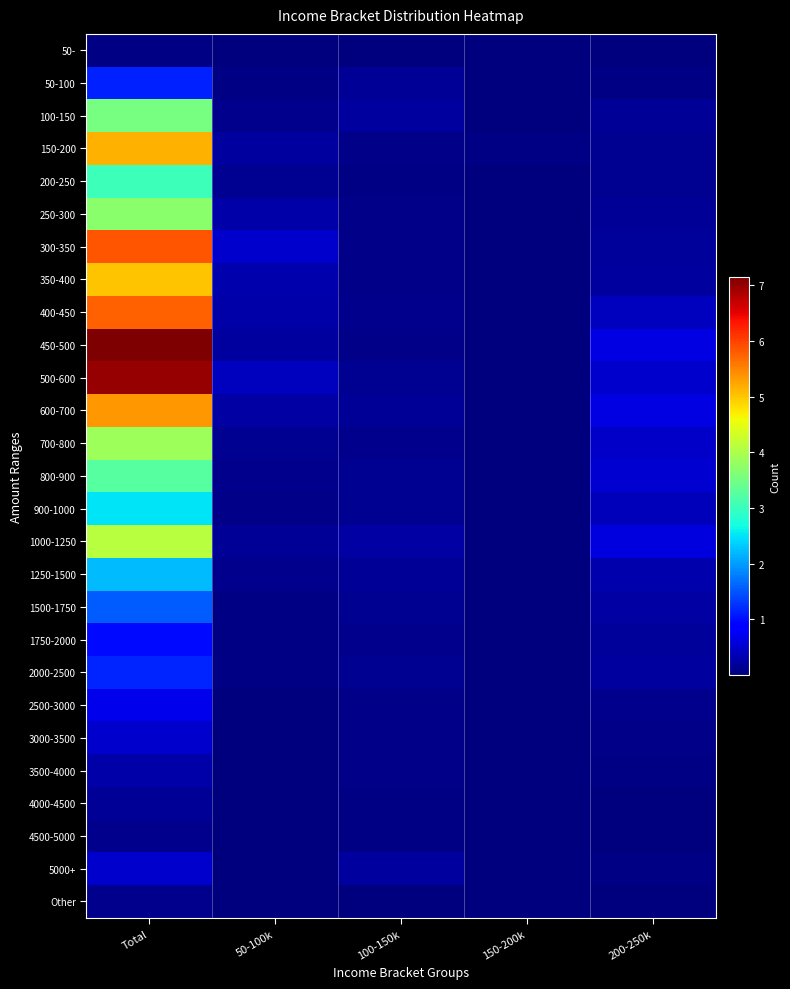

Reading left to right, extract all data points from this chart.

50-: Total=31781	50-100k=447	100-150k=1355	150-200k=50	200-250k=432
50-100: Total=1133313	50-100k=39619	100-150k=155521	150-200k=10053	200-250k=47778
100-150: Total=3538587	50-100k=84652	100-150k=203115	150-200k=11663	200-250k=151220
150-200: Total=5162267	50-100k=197146	100-150k=64493	150-200k=30612	200-250k=136897
200-250: Total=3033265	50-100k=125168	100-150k=54022	150-200k=18677	200-250k=127911
250-300: Total=3704137	50-100k=256105	100-150k=79686	150-200k=19289	200-250k=143324
300-350: Total=5840177	50-100k=495446	100-150k=77388	150-200k=15422	200-250k=189002
350-400: Total=5008741	50-100k=286809	100-150k=74251	150-200k=12878	200-250k=220180
400-450: Total=5777561	50-100k=272642	100-150k=85693	150-200k=17286	200-250k=394474
450-500: Total=7149560	50-100k=221700	100-150k=74476	150-200k=20548	200-250k=631238
500-600: Total=7009731	50-100k=412033	100-150k=128027	150-200k=27857	200-250k=493335
600-700: Total=5350198	50-100k=245949	100-150k=144707	150-200k=13312	200-250k=615230
700-800: Total=3860557	50-100k=131660	100-150k=96030	150-200k=14875	200-250k=466624
800-900: Total=3240924	50-100k=110412	100-150k=126084	150-200k=12320	200-250k=522300
900-1000: Total=2504999	50-100k=76212	100-150k=120444	150-200k=9429	200-250k=377313
1000-1250: Total=4105303	50-100k=143227	100-150k=240497	150-200k=15413	200-250k=597556
1250-1500: Total=2233384	50-100k=86275	100-150k=162935	150-200k=4925	200-250k=302071
1500-1750: Total=1559228	50-100k=43377	100-150k=139243	150-200k=6347	200-250k=233429
1750-2000: Total=962820	50-100k=39567	100-150k=89904	150-200k=2616	200-250k=182169
2000-2500: Total=1165098	50-100k=31962	100-150k=121116	150-200k=3754	200-250k=204651
2500-3000: Total=678414	50-100k=15512	100-150k=68578	150-200k=2879	200-250k=97597
3000-3500: Total=477064	50-100k=9839	100-150k=73763	150-200k=3644	200-250k=63283
3500-4000: Total=264882	50-100k=11609	100-150k=63871	150-200k=625	200-250k=40905
4000-4500: Total=142333	50-100k=1697	100-150k=33104	150-200k=305	200-250k=24767
4500-5000: Total=97215	50-100k=2993	100-150k=31185	150-200k=1080	200-250k=15832
5000+: Total=488862	50-100k=15667	100-150k=207587	150-200k=3835	200-250k=49421
Other: Total=106407	50-100k=6108	100-150k=17537	150-200k=412	200-250k=18297